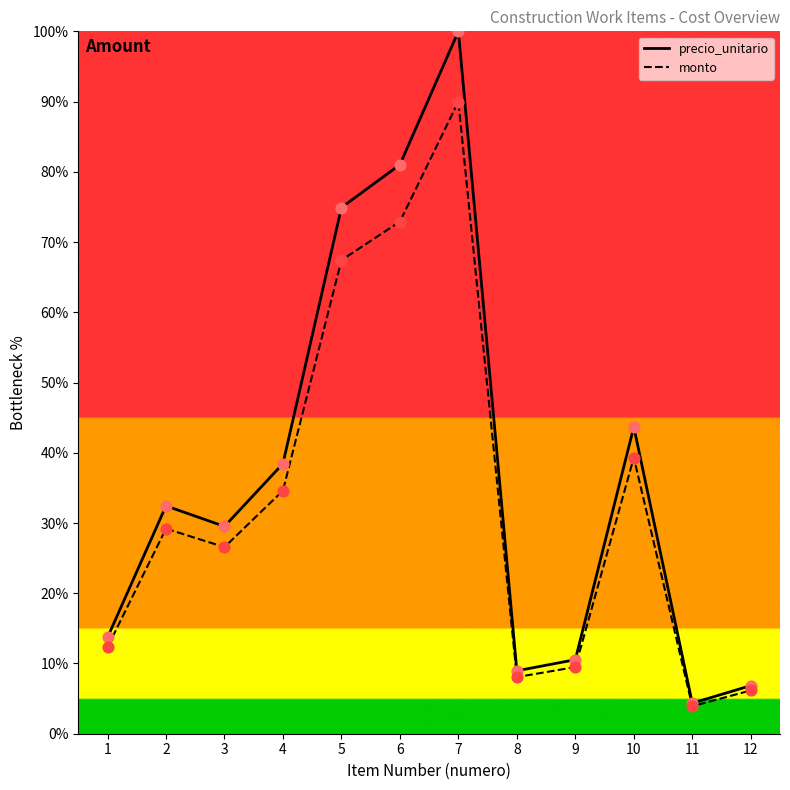

At how many categories does at least one series exceed 94?

1